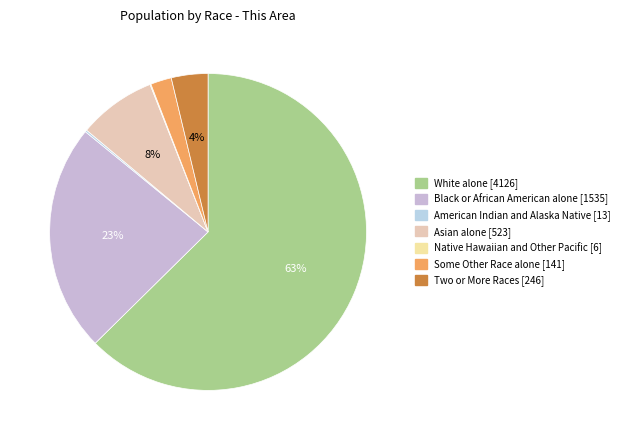

What is the change in value from American Indian and Alaska Native to Two or More Races?

+233